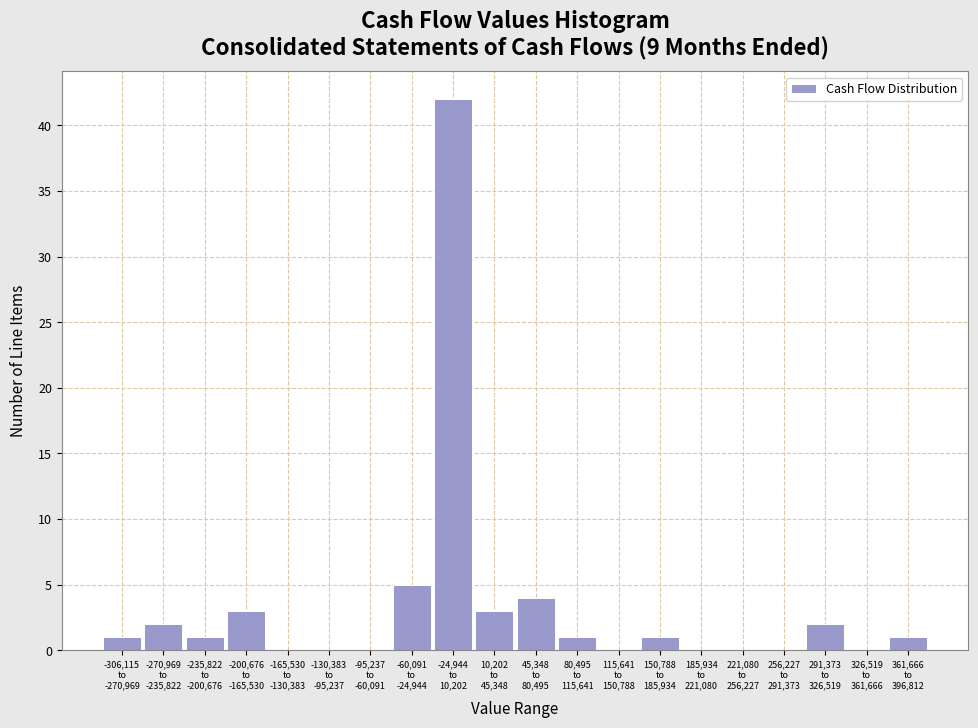

What is the maximum value shown in the chart?

42